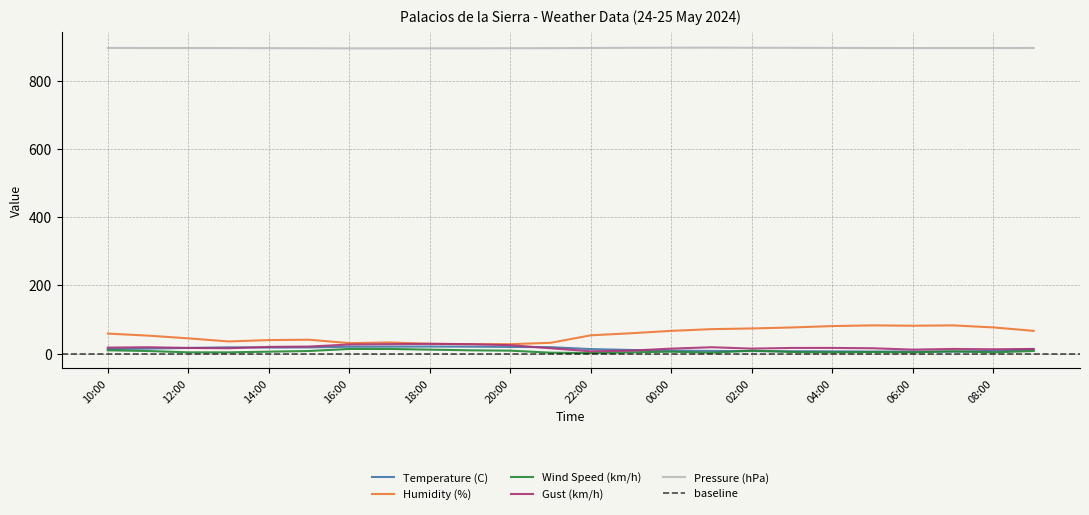

Which has a higher value, 20:00 or 18:00?

18:00